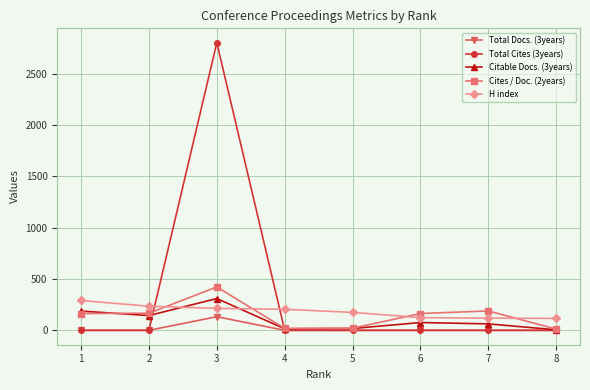

Which series has the widest spread of values?

Total Cites (3years)